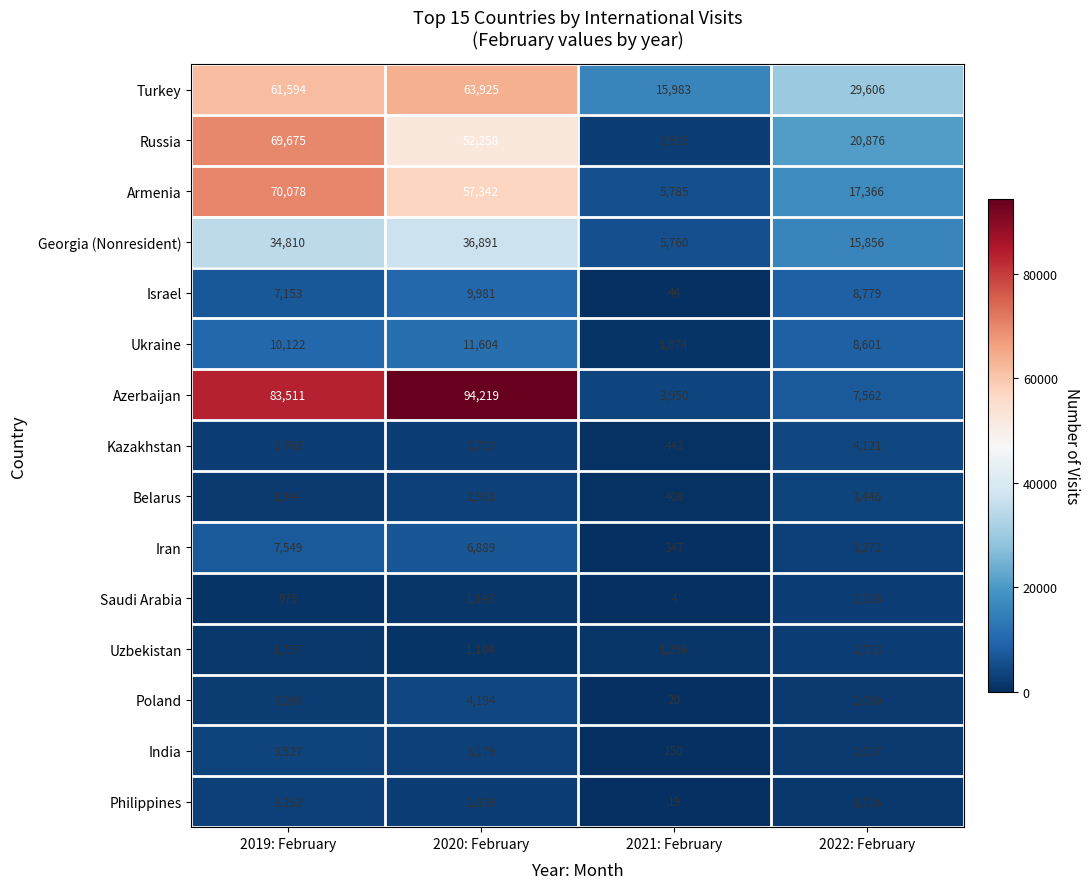

Which series has the largest total across all categories?

Azerbaijan